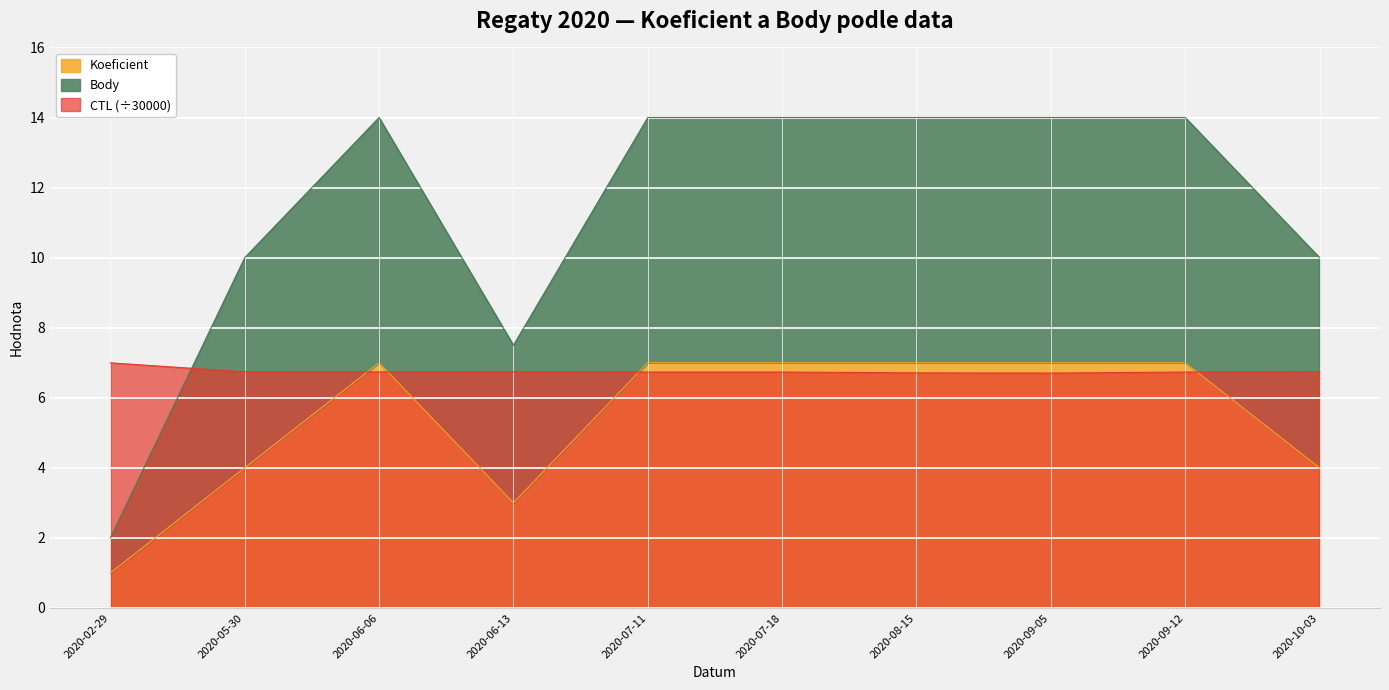

What position from the right is 2020-07-11?

6